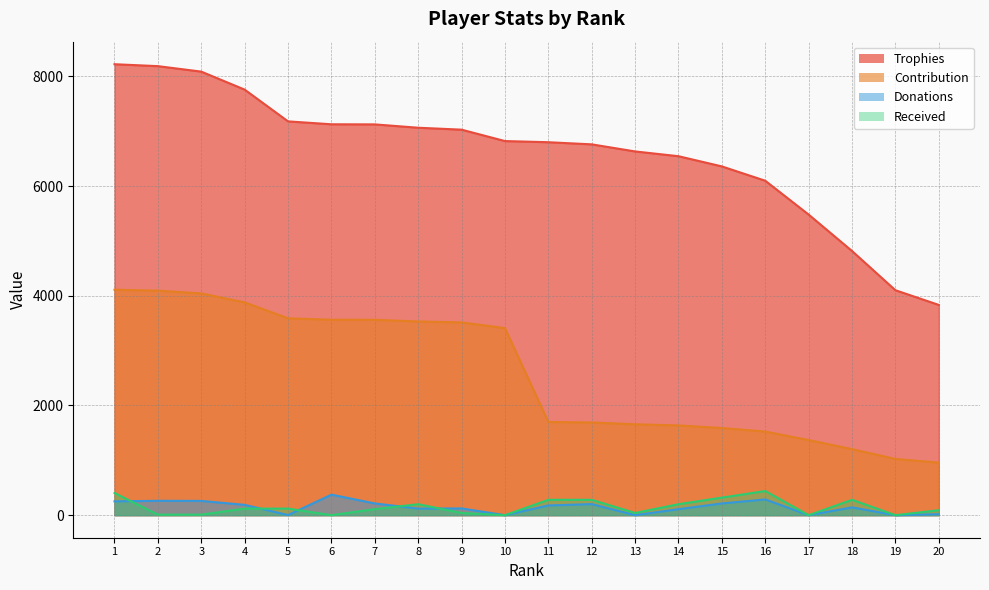

What is the sum of all Donations values?

2944